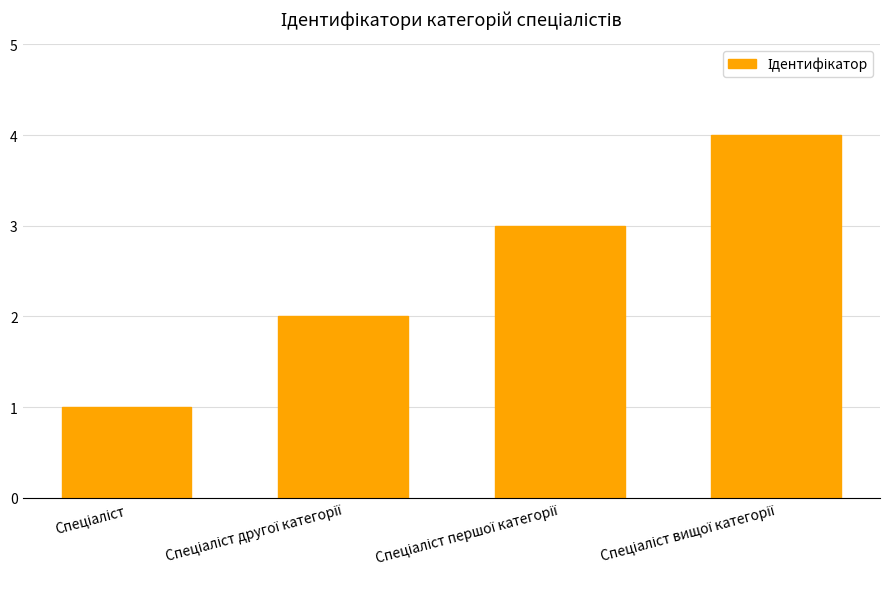

What is the difference between the maximum and minimum values?

3